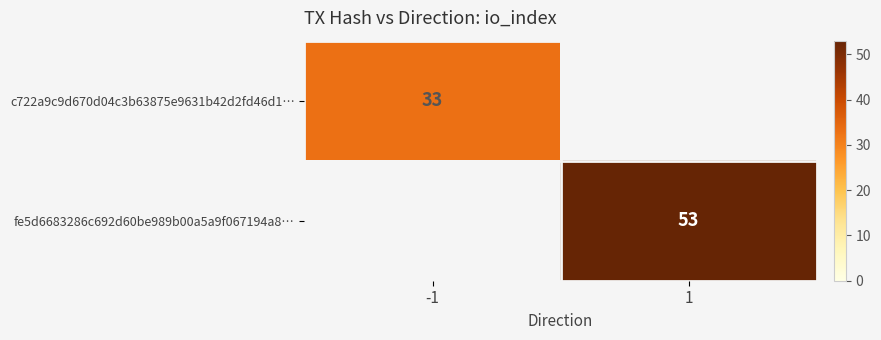

True or false: c722a9c9d670d04c3b63875e9631b42d2fd46d1… has a value of 45 at -1.

False